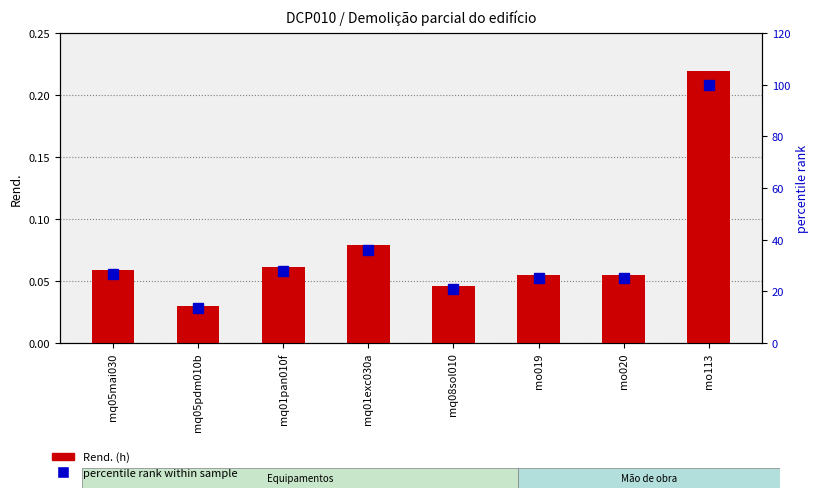

What are all the series names shown in the legend?

Rend. (h), percentile rank within sample